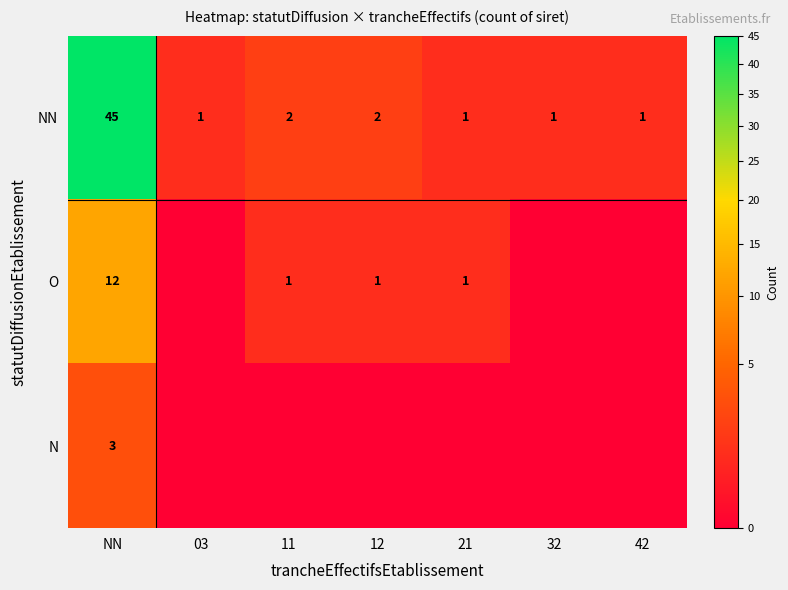

What is the average value of the NN series?

8